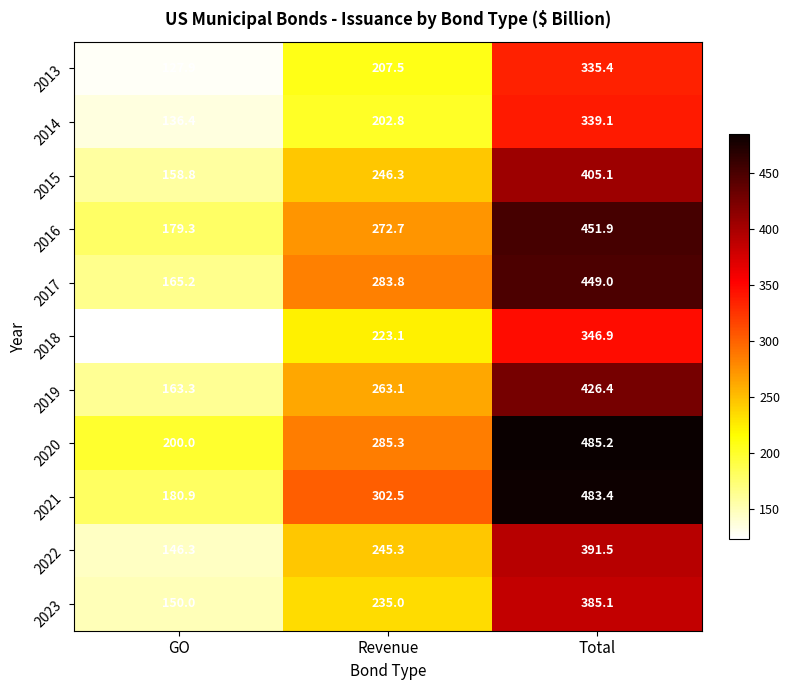

Which category has the highest value across all series?

Total